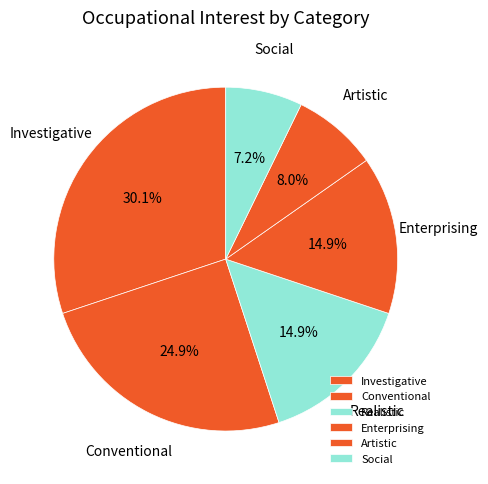

Between Investigative and Enterprising, which is larger?

Investigative